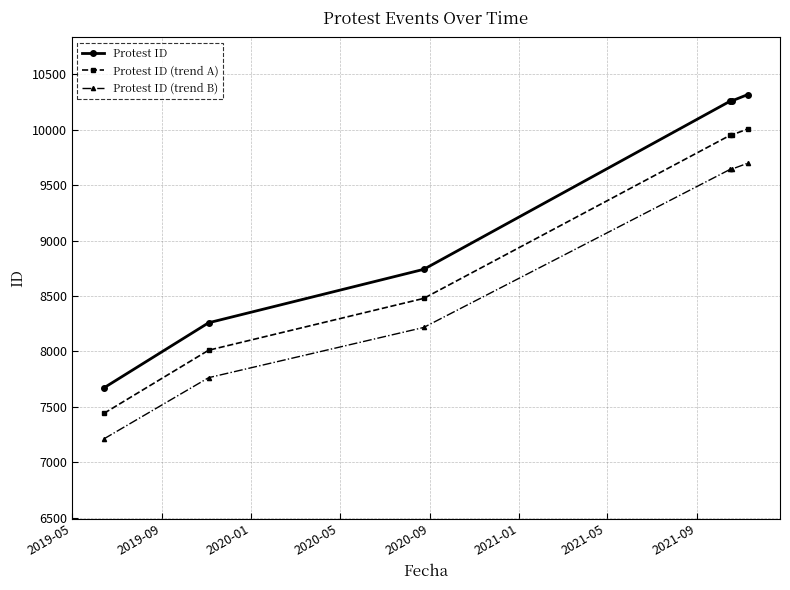

What is the value of the Protest ID point at the 6th from the left?

10317.0